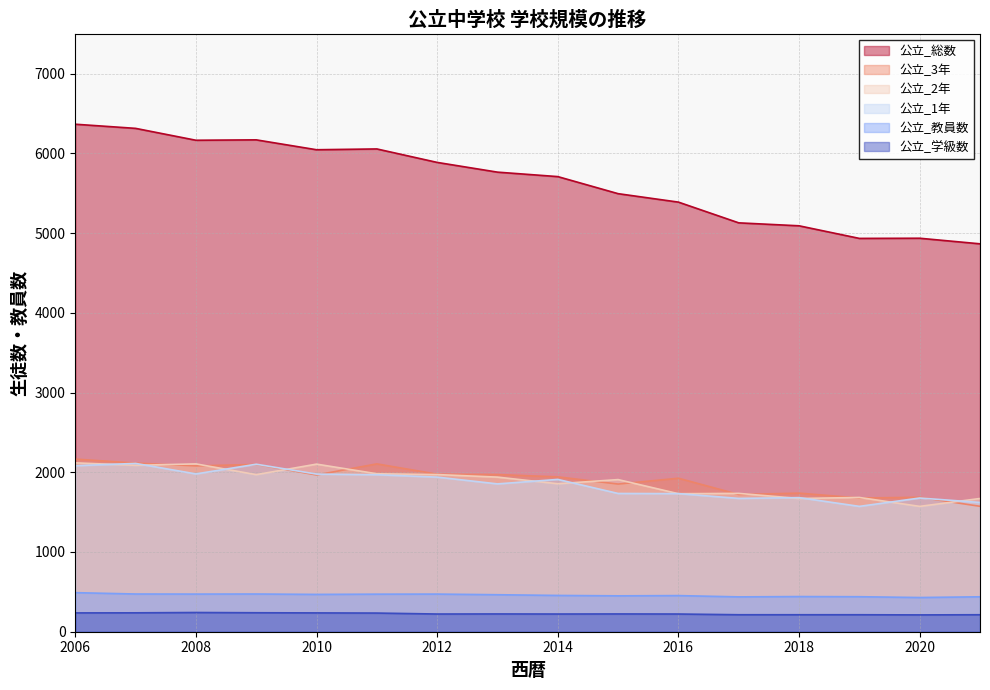

True or false: 公立_教員数 and 公立_3年 cross at least once.

False